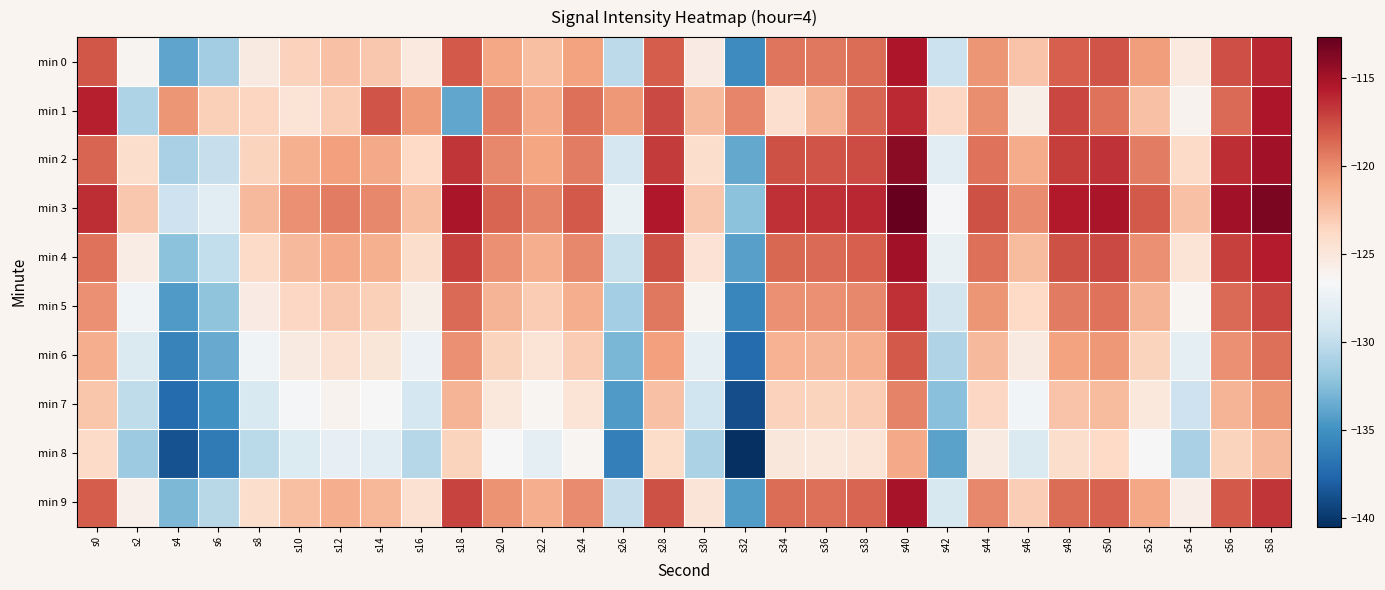

Reading left to right, transcribe all the data shown in this chart.

min 0: s0=-117.9	s2=-126.2	s4=-133.9	s6=-131.4	s8=-125.3	s10=-123.4	s12=-122.5	s14=-122.9	s16=-125.2	s18=-118.1	s20=-121.2	s22=-122.4	s24=-121.0	s26=-130.2	s28=-118.2	s30=-125.5	s32=-135.4	s34=-119.1	s36=-119.3	s38=-118.8	s40=-115.4	s42=-129.6	s44=-120.4	s46=-122.7	s48=-118.3	s50=-117.8	s52=-120.8	s54=-125.2	s56=-117.6	s58=-116.1
min 1: s0=-115.8	s2=-130.9	s4=-120.5	s6=-123.3	s8=-123.6	s10=-124.7	s12=-123.1	s14=-117.9	s16=-120.7	s18=-133.9	s20=-119.5	s22=-121.3	s24=-118.9	s26=-120.6	s28=-117.4	s30=-122.1	s32=-119.8	s34=-124.3	s36=-121.9	s38=-118.5	s40=-116.2	s42=-123.7	s44=-120.1	s46=-125.8	s48=-117.3	s50=-119.0	s52=-122.5	s54=-126.1	s56=-118.7	s58=-115.4
min 2: s0=-118.5	s2=-124.2	s4=-131.1	s6=-129.8	s8=-123.5	s10=-121.7	s12=-120.9	s14=-121.3	s16=-123.8	s18=-116.7	s20=-119.9	s22=-121.1	s24=-119.5	s26=-128.9	s28=-116.9	s30=-124.2	s32=-133.7	s34=-117.8	s36=-117.9	s38=-117.5	s40=-114.1	s42=-128.2	s44=-119.1	s46=-121.4	s48=-117.0	s50=-116.6	s52=-119.5	s54=-123.9	s56=-116.3	s58=-114.9
min 3: s0=-116.3	s2=-122.8	s4=-129.5	s6=-128.2	s8=-122.1	s10=-120.3	s12=-119.5	s14=-119.9	s16=-122.4	s18=-115.3	s20=-118.5	s22=-119.7	s24=-118.1	s26=-127.5	s28=-115.5	s30=-122.8	s32=-132.3	s34=-116.4	s36=-116.5	s38=-116.1	s40=-112.7	s42=-126.8	s44=-117.7	s46=-120.0	s48=-115.6	s50=-115.2	s52=-118.1	s54=-122.5	s56=-114.9	s58=-113.5
min 4: s0=-119.1	s2=-125.6	s4=-132.3	s6=-130.0	s8=-123.9	s10=-122.1	s12=-121.3	s14=-121.7	s16=-124.2	s18=-117.1	s20=-120.3	s22=-121.5	s24=-119.9	s26=-129.7	s28=-117.7	s30=-124.6	s32=-134.1	s34=-118.6	s36=-118.7	s38=-118.3	s40=-114.9	s42=-127.6	s44=-118.9	s46=-122.2	s48=-117.8	s50=-117.4	s52=-120.3	s54=-124.7	s56=-117.1	s58=-115.7
min 5: s0=-120.3	s2=-127.1	s4=-134.5	s6=-132.2	s8=-125.5	s10=-123.7	s12=-122.9	s14=-123.3	s16=-125.8	s18=-118.7	s20=-121.9	s22=-123.1	s24=-121.5	s26=-131.3	s28=-119.3	s30=-126.2	s32=-135.7	s34=-120.2	s36=-120.3	s38=-119.9	s40=-116.5	s42=-129.2	s44=-120.5	s46=-123.8	s48=-119.4	s50=-119.0	s52=-121.9	s54=-126.3	s56=-118.7	s58=-117.3
min 6: s0=-121.5	s2=-128.6	s4=-135.9	s6=-133.6	s8=-127.1	s10=-125.3	s12=-124.5	s14=-124.9	s16=-127.4	s18=-120.3	s20=-123.5	s22=-124.7	s24=-123.1	s26=-132.9	s28=-120.9	s30=-127.8	s32=-137.3	s34=-121.8	s36=-121.9	s38=-121.5	s40=-118.1	s42=-130.8	s44=-122.1	s46=-125.4	s48=-121.0	s50=-120.6	s52=-123.5	s54=-127.9	s56=-120.3	s58=-118.9
min 7: s0=-122.7	s2=-130.1	s4=-137.3	s6=-135.0	s8=-128.7	s10=-126.9	s12=-126.1	s14=-126.5	s16=-129.0	s18=-121.9	s20=-125.1	s22=-126.3	s24=-124.7	s26=-134.5	s28=-122.5	s30=-129.4	s32=-138.9	s34=-123.4	s36=-123.5	s38=-123.1	s40=-119.7	s42=-132.4	s44=-123.7	s46=-127.0	s48=-122.6	s50=-122.2	s52=-125.1	s54=-129.5	s56=-121.9	s58=-120.5
min 8: s0=-123.9	s2=-131.6	s4=-138.7	s6=-136.4	s8=-130.3	s10=-128.5	s12=-127.7	s14=-128.1	s16=-130.6	s18=-123.5	s20=-126.7	s22=-127.9	s24=-126.3	s26=-136.1	s28=-124.1	s30=-131.0	s32=-140.5	s34=-125.0	s36=-125.1	s38=-124.7	s40=-121.3	s42=-134.0	s44=-125.3	s46=-128.6	s48=-124.2	s50=-123.8	s52=-126.7	s54=-131.1	s56=-123.5	s58=-122.1
min 9: s0=-118.2	s2=-125.9	s4=-132.8	s6=-130.5	s8=-124.2	s10=-122.4	s12=-121.6	s14=-122.0	s16=-124.5	s18=-117.2	s20=-120.4	s22=-121.6	s24=-120.0	s26=-129.8	s28=-117.8	s30=-124.8	s32=-134.4	s34=-118.8	s36=-118.9	s38=-118.5	s40=-115.1	s42=-128.8	s44=-119.9	s46=-123.2	s48=-118.8	s50=-118.4	s52=-121.2	s54=-125.7	s56=-118.1	s58=-116.7